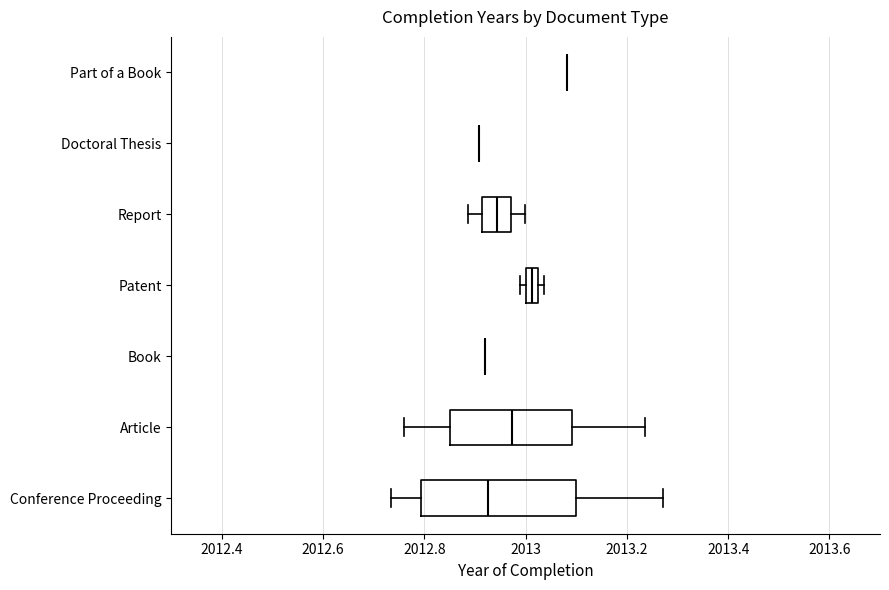

Which box is the widest, from its left edge to its right edge?

Conference Proceeding